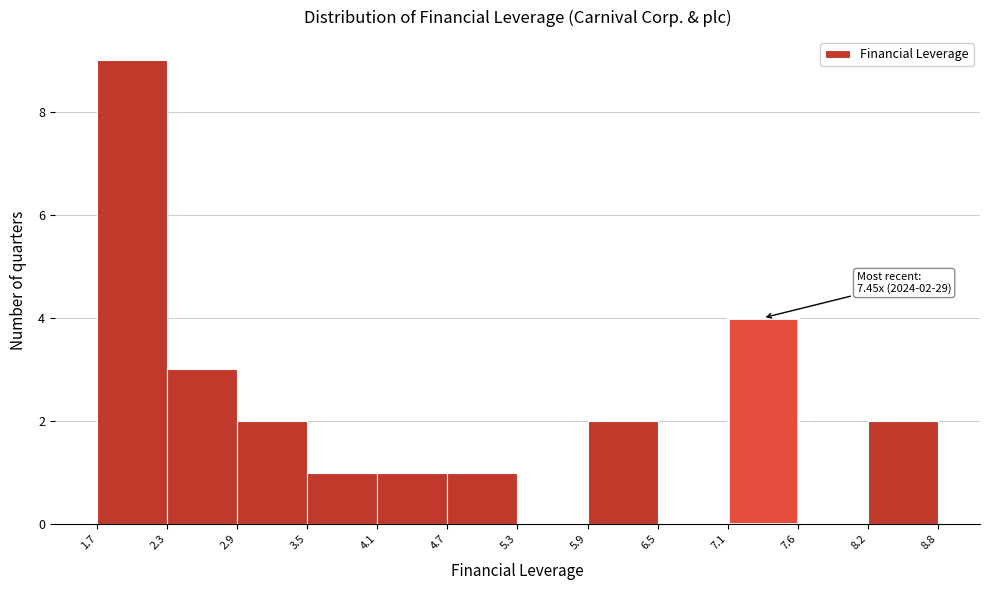

Which range on the x-axis has the tallest bar?

1.7 to 2.3